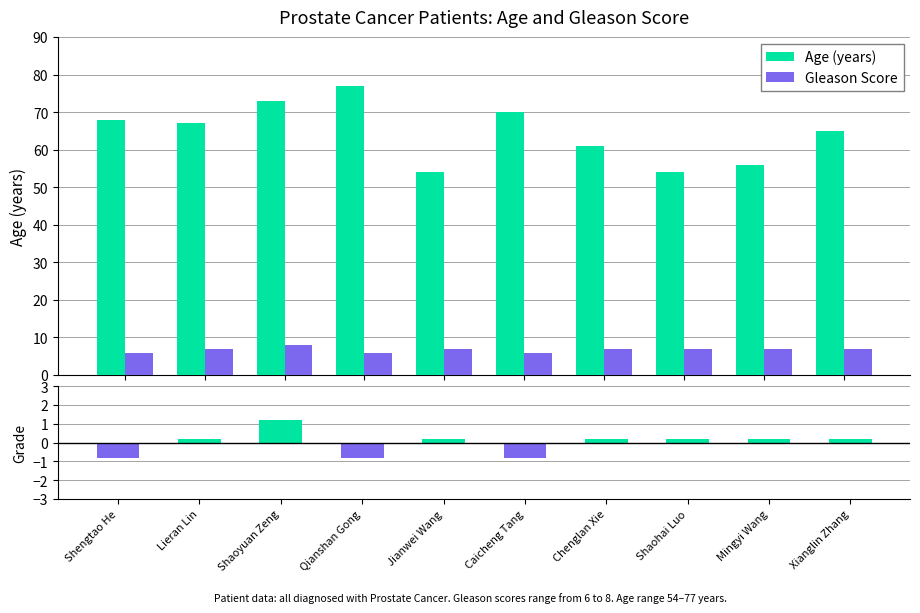

What is the label of the 8th bar from the left?

Shaohai Luo